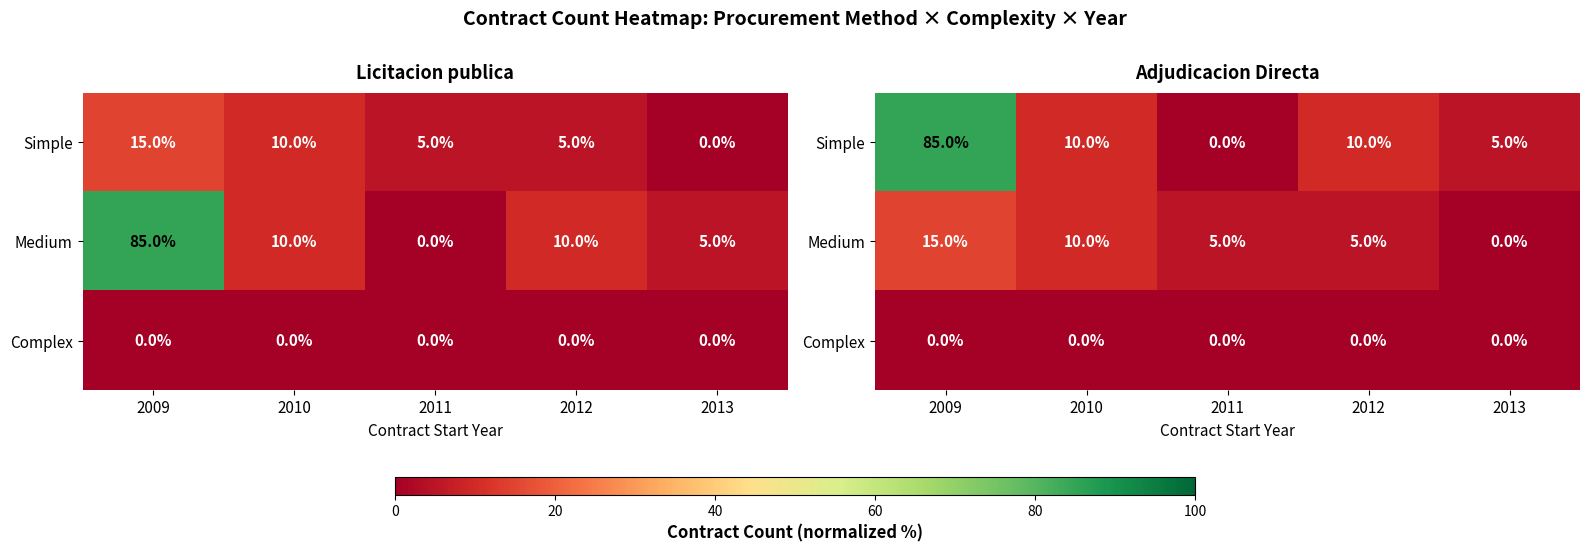

Is the value of Simple at 2012 greater than the value of Medium at 2012?

Yes